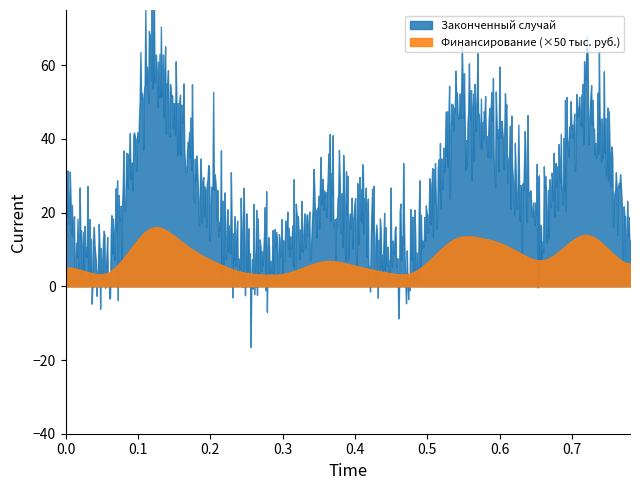

How many lines are shown in the chart?

2